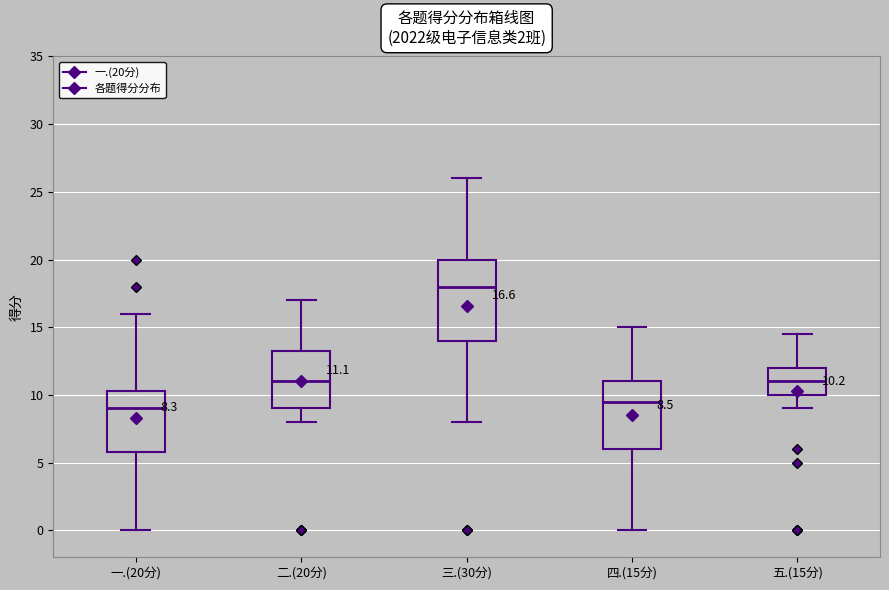

Which box has the highest median line?

三.(30分)